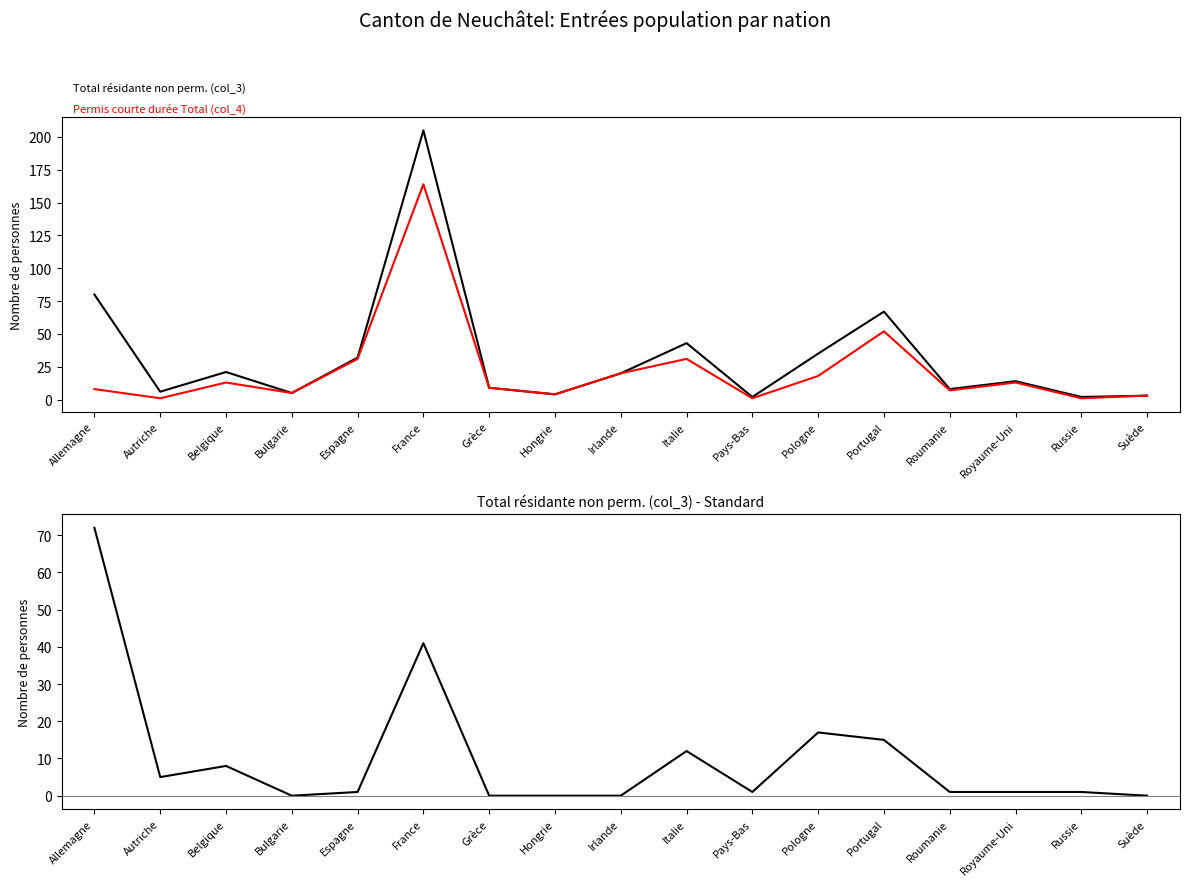

What is the spread (max minus min) of values at Suède?

3